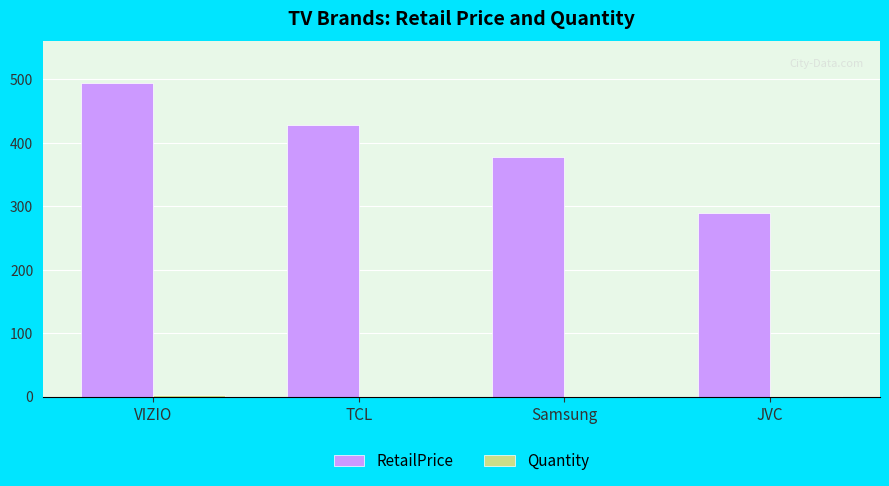

Is it true that RetailPrice equals 378.0 at Samsung?

True